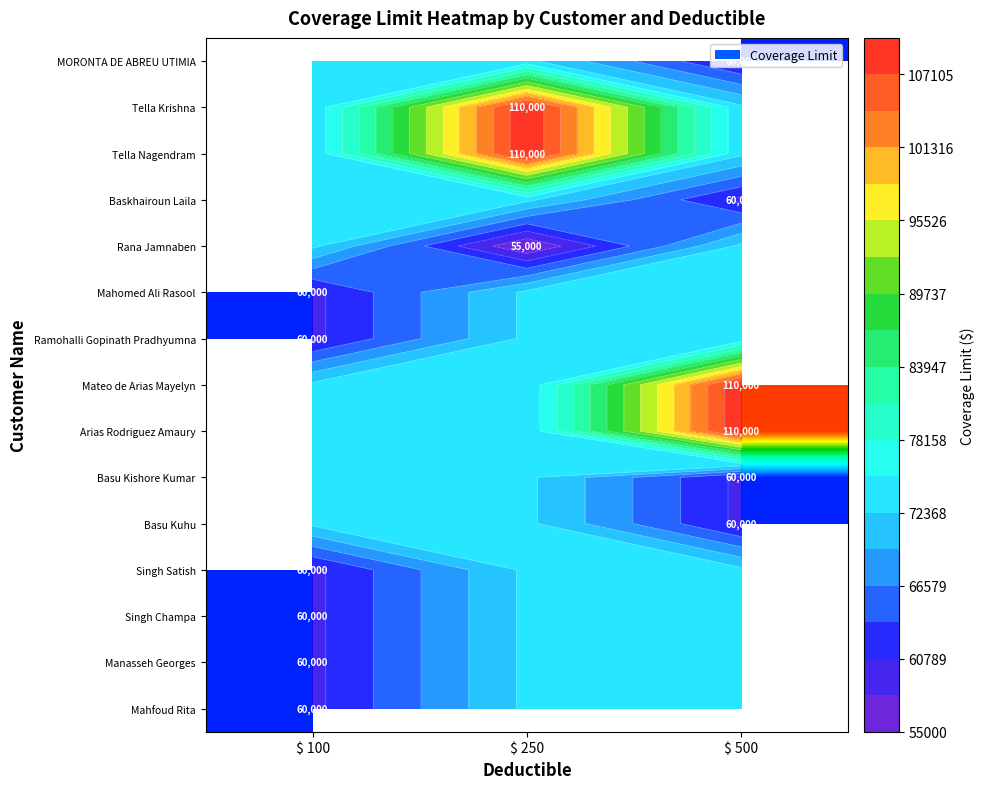

At $ 500, list the series in order from largest to smallest.

MORONTA DE ABREU UTIMIA, Tella Krishna, Tella Nagendram, Baskhairoun Laila, Rana Jamnaben, Mahomed Ali Rasool, Ramohalli Gopinath Pradhyumna, Mateo de Arias Mayelyn, Arias Rodriguez Amaury, Basu Kishore Kumar, Basu Kuhu, Singh Satish, Singh Champa, Manasseh Georges, Mahfoud Rita